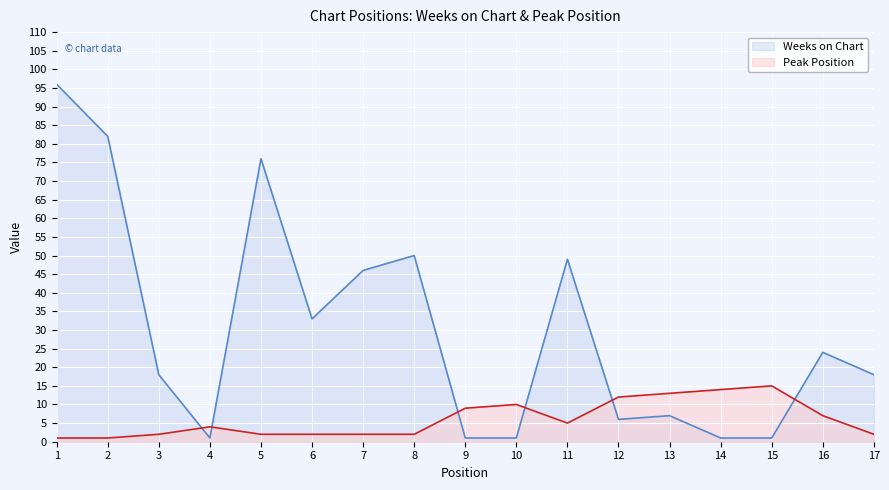

What is the maximum value shown in the chart?

96